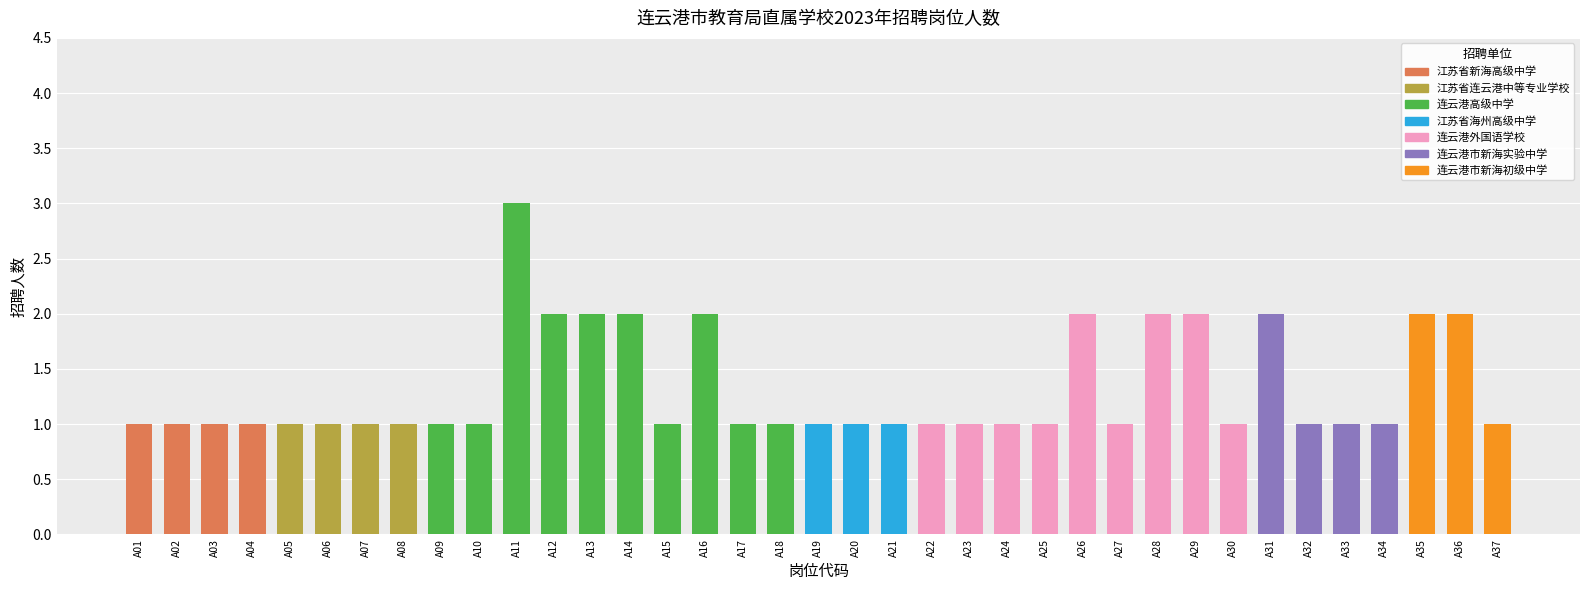

The chart shows a value of 3 at A28. True or false?

False